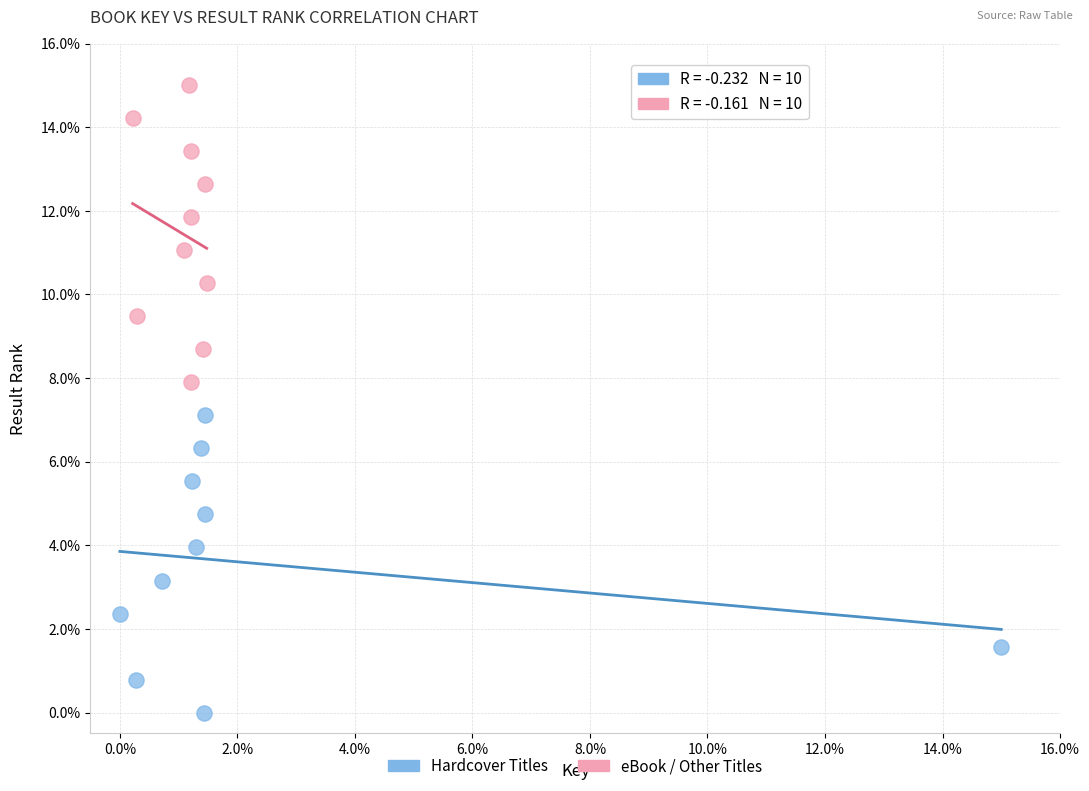

What are all the series names shown in the legend?

Hardcover Titles, eBook / Other Titles